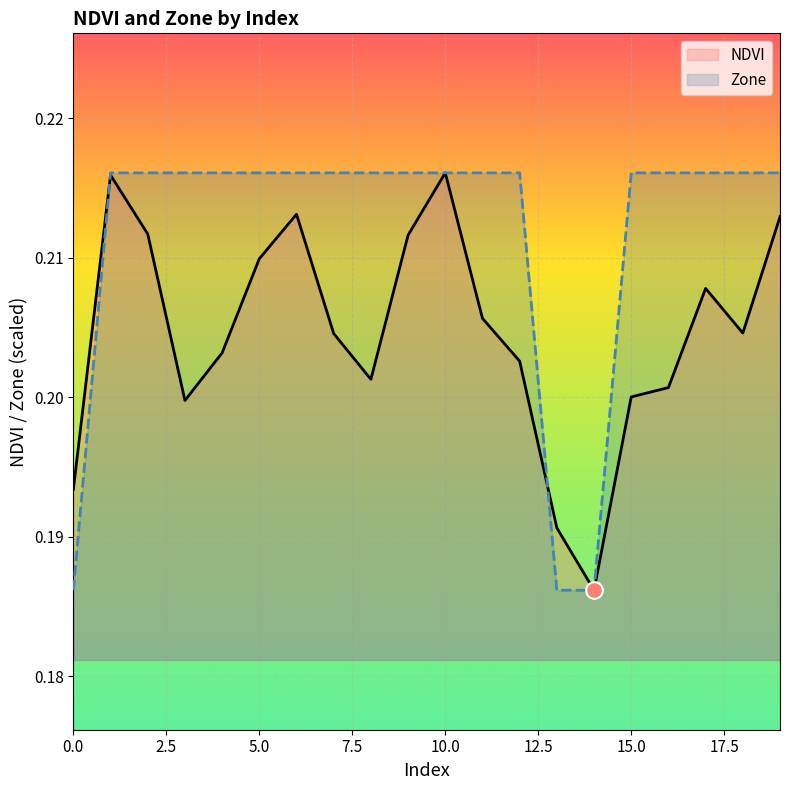

True or false: Zone has a value of 0.1 at 5.0.

False